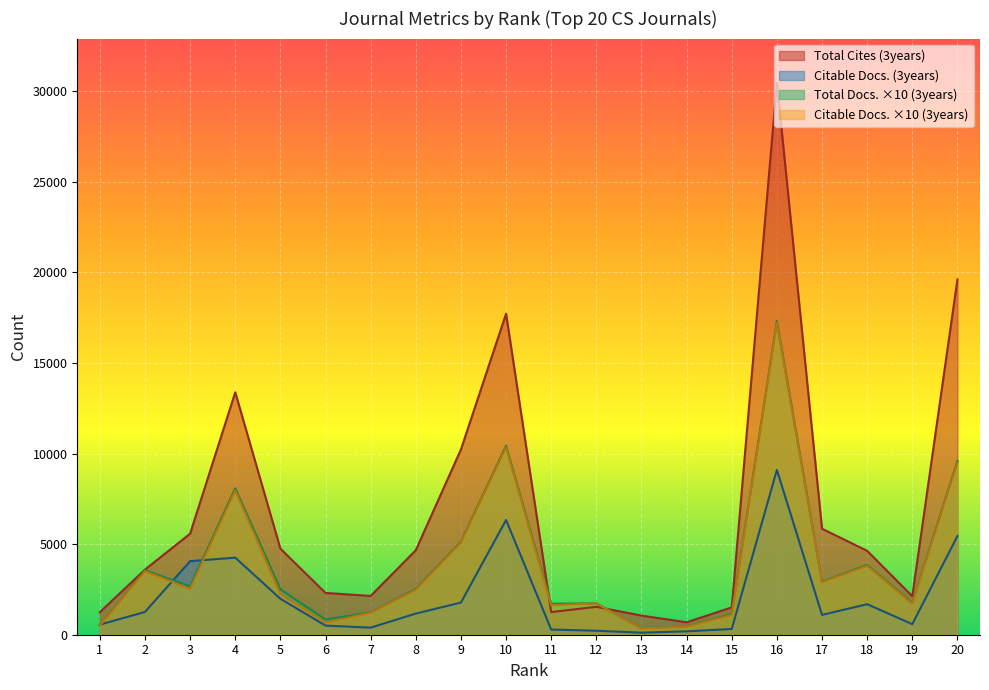

Reading left to right, transcribe all the data shown in this chart.

Total Cites (3years): 1244	3596	5575	13377	4749	2306	2141	4664	10223	17715	1249	1541	1055	686	1509	30462	5850	4630	2127	19609
Total Refs.: 520	3560	2670	8080	2510	840	1230	2520	5130	10430	1710	1730	360	460	1140	17310	2920	3850	1750	9590
Total Docs. (3years): 510	3500	2530	7960	2240	670	1210	2480	5080	10340	1630	1730	350	450	1090	17210	2890	3800	1710	9490